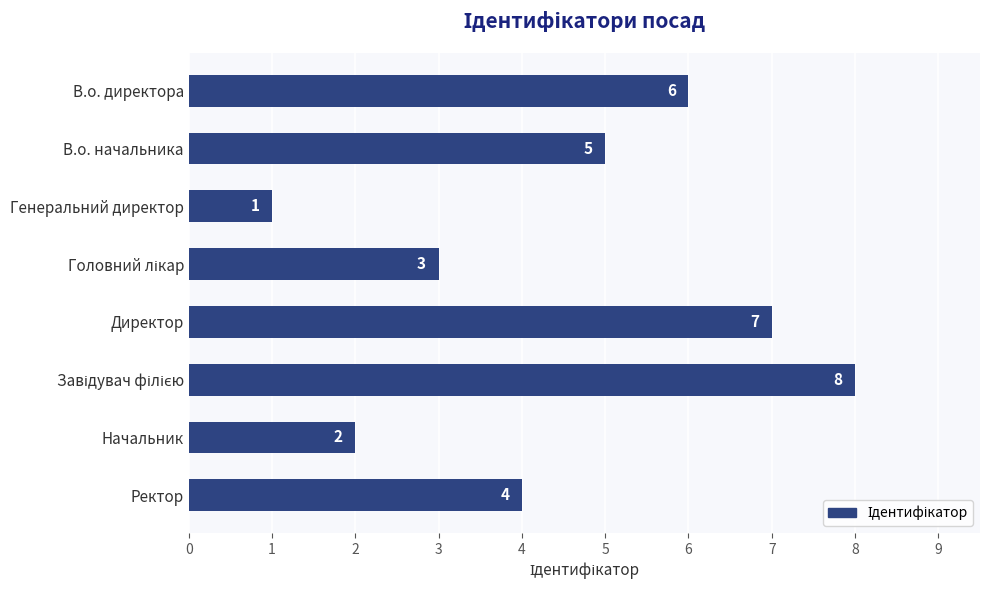

The chart shows a value of 6 at В.о. директора. True or false?

True